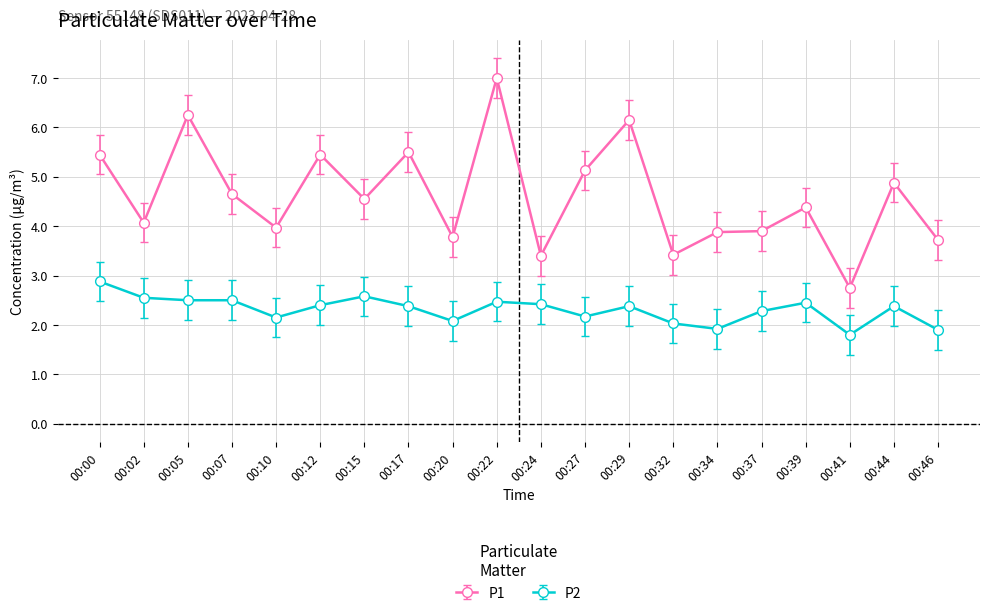

List the series in order of their overall mean, lowest first.

P2, P1